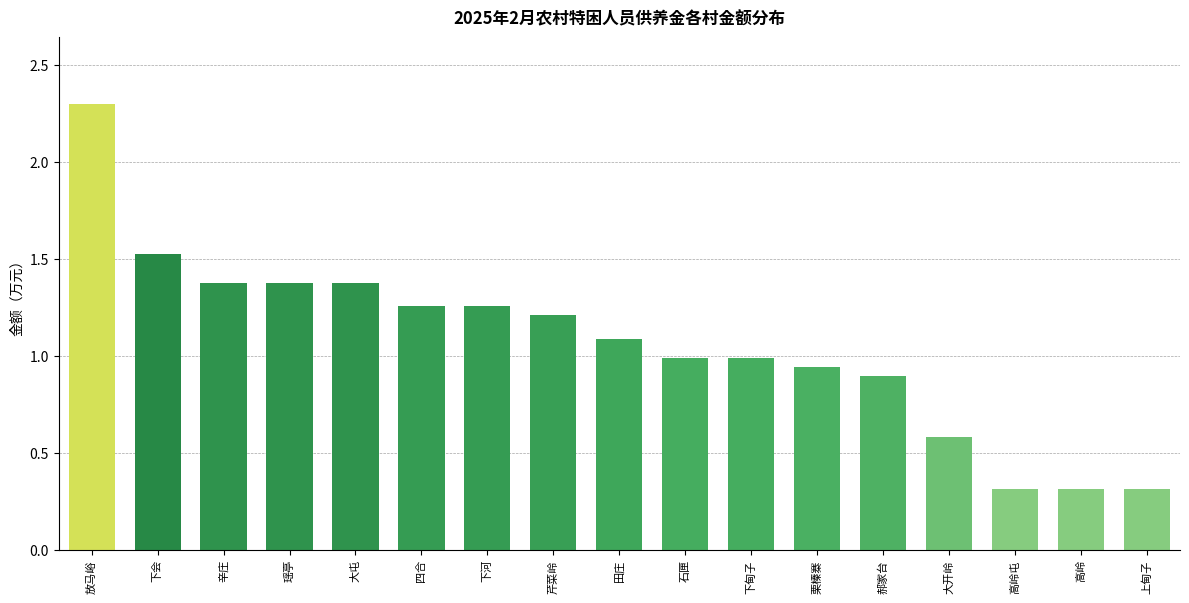

What position from the right is 下河?

11